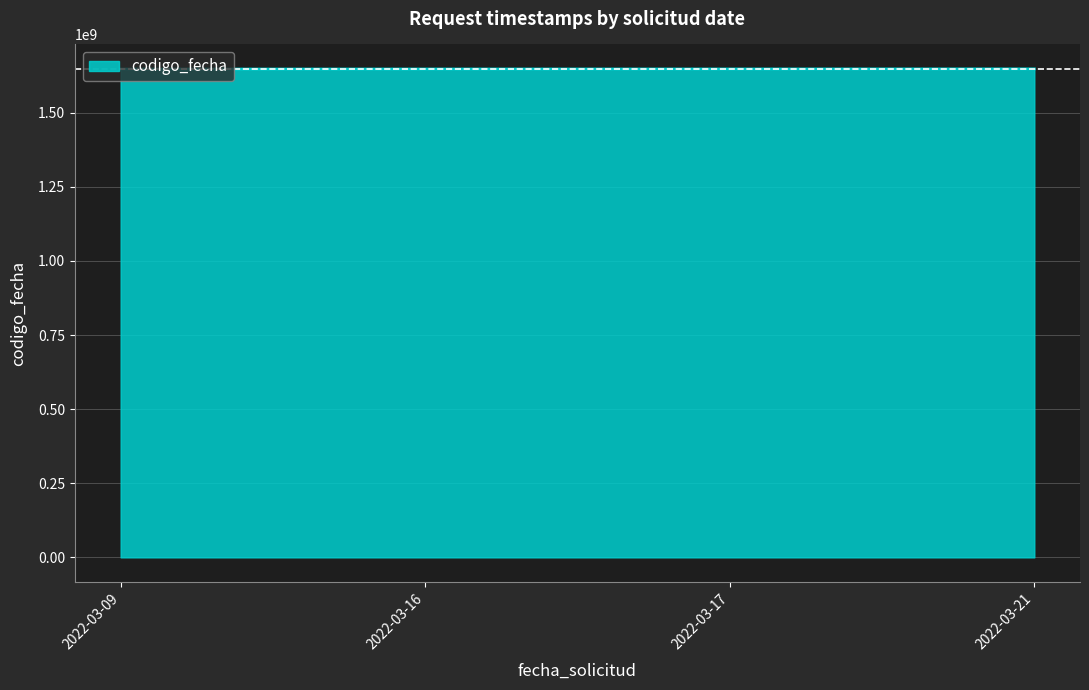

The value at 2022-03-17 is 1040175554. True or false?

False